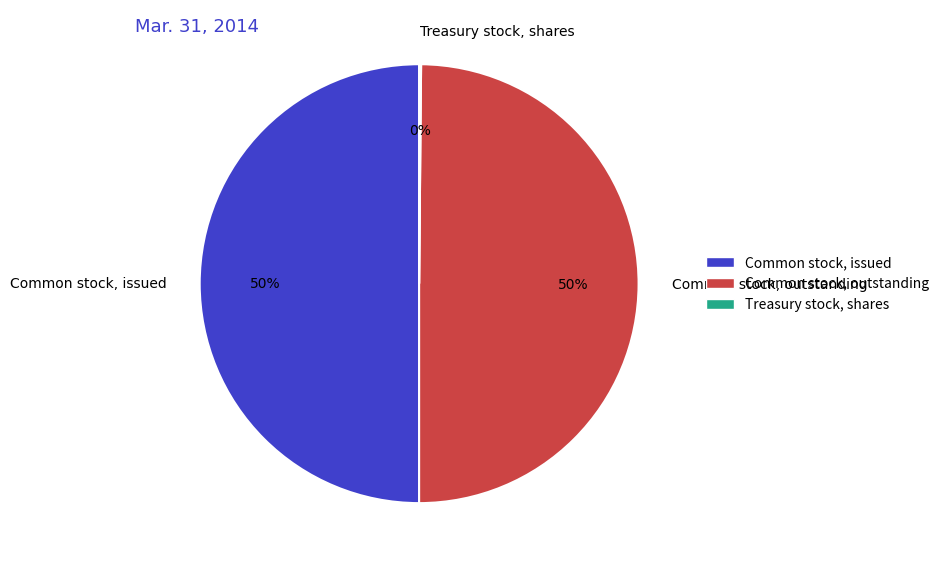

To the nearest percent, what is the average slice percentage?

33%